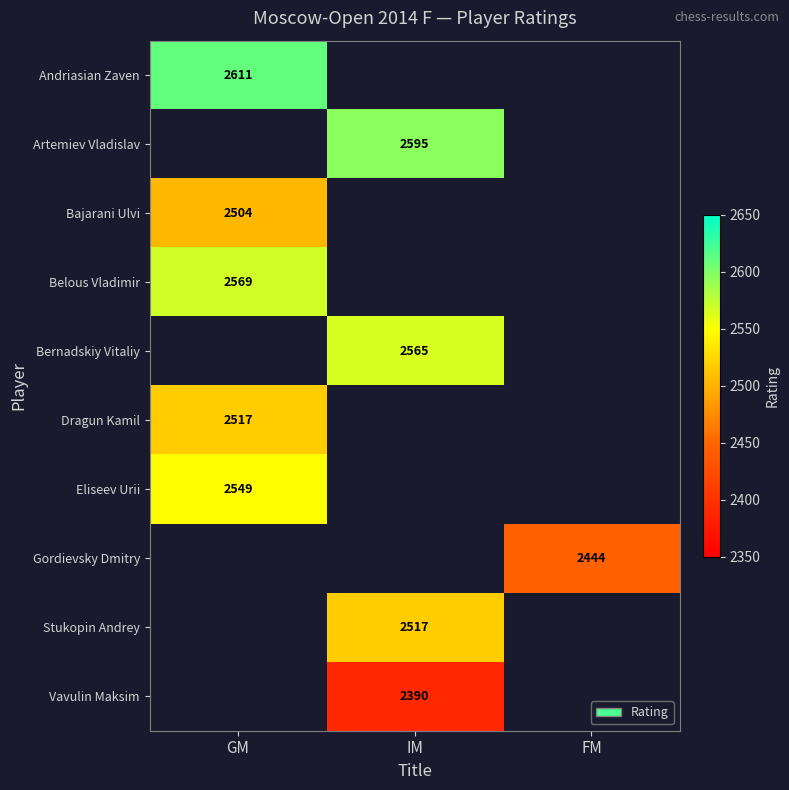

True or false: Eliseev Urii has a value of 1655 at GM.

False